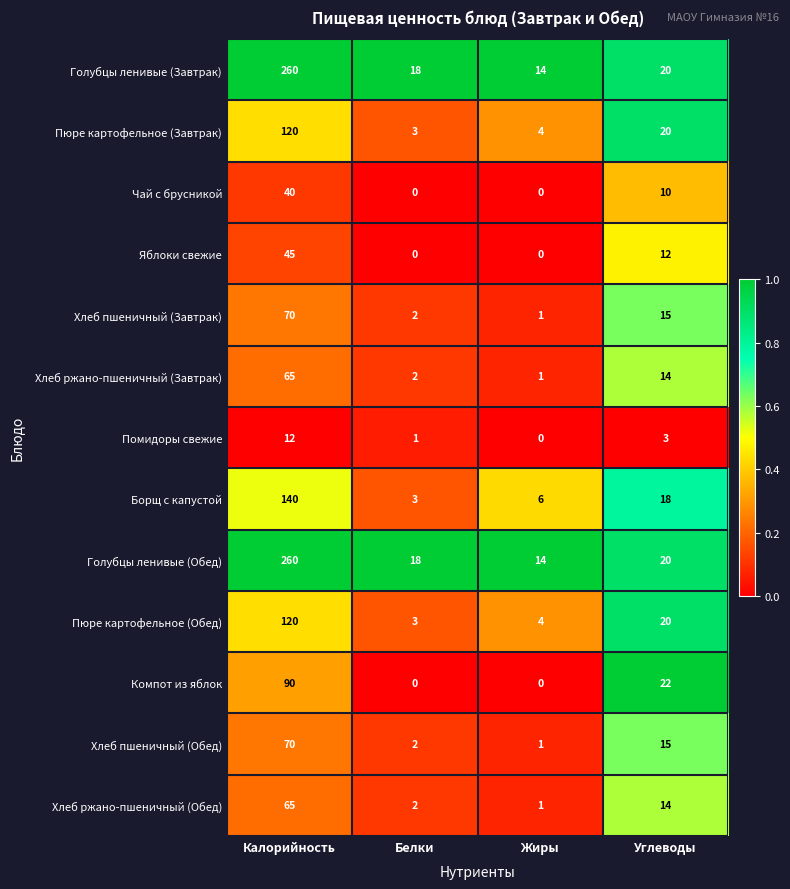

What is the greatest value displayed?

260